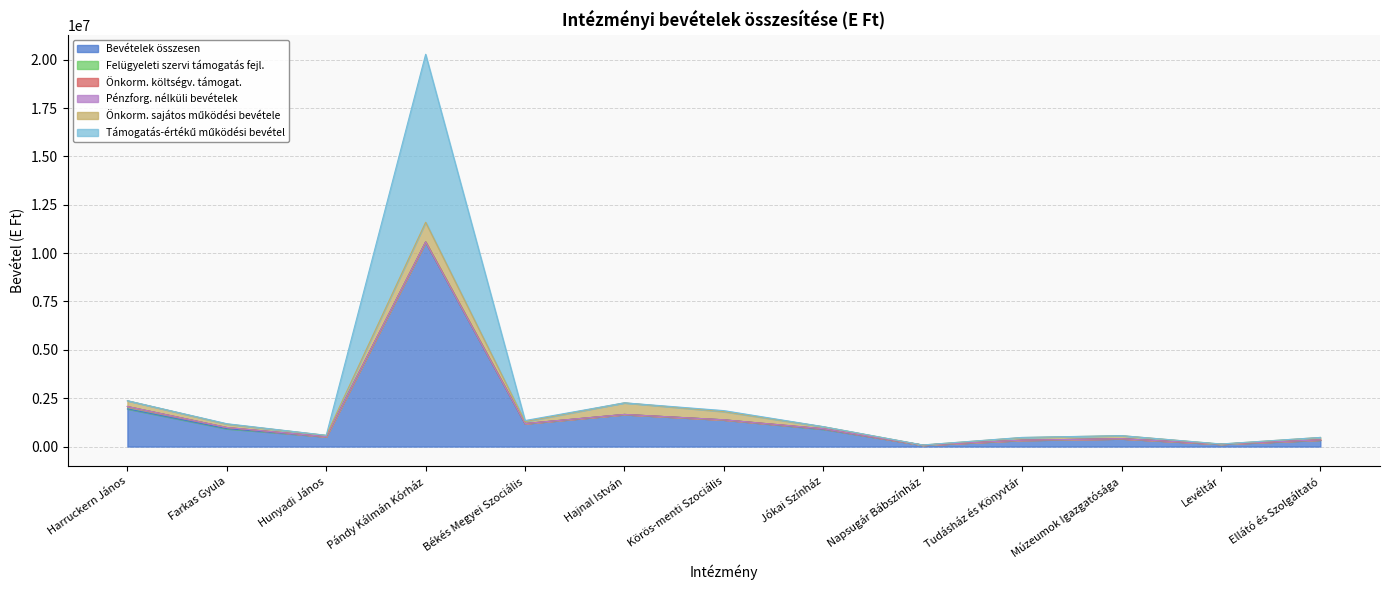

How many times do Támogatás-értékű működési bevétel and Önkorm. sajátos működési bevétele cross each other?

4